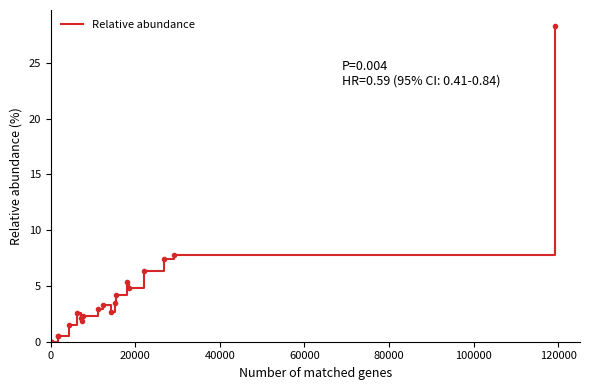

What is the greatest value displayed?

28.3